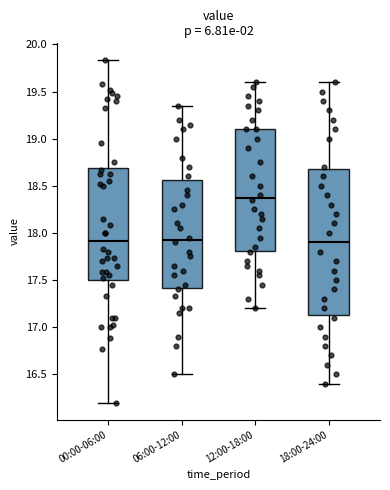

Which box is the tallest, from its lower edge to its upper edge?

18:00-24:00